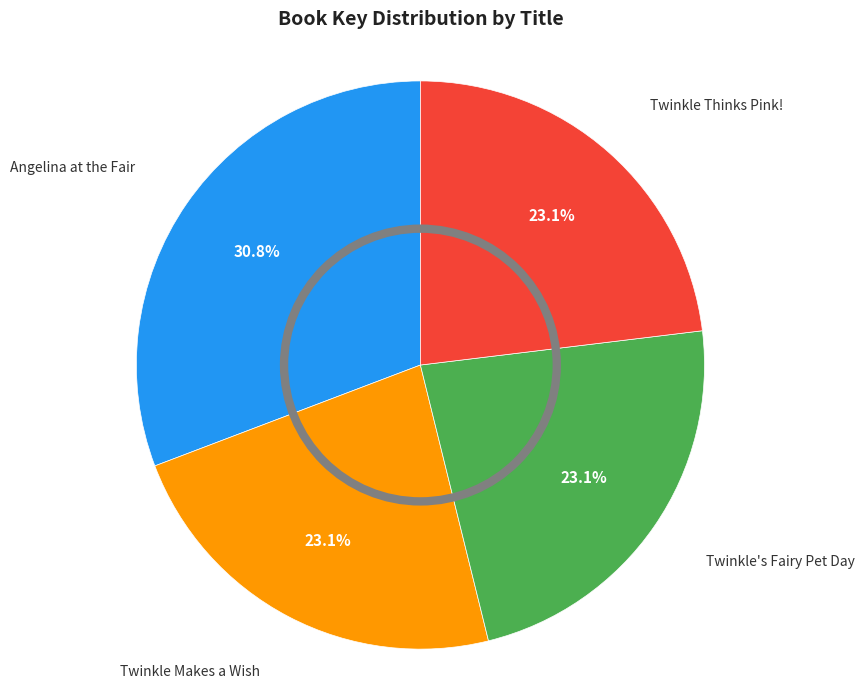

To the nearest percent, what portion does Twinkle Thinks Pink! represent?

23%